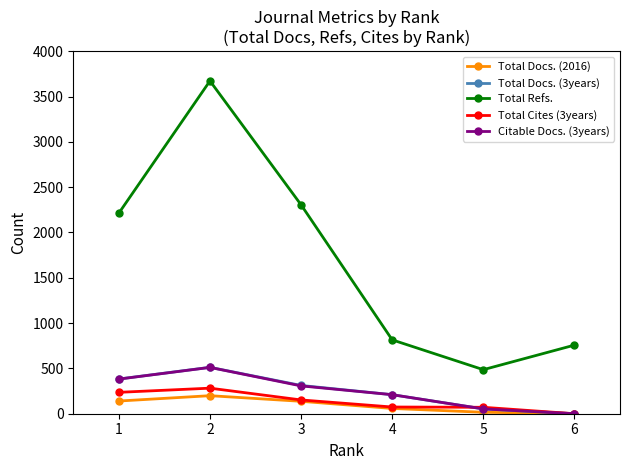

What is the total value across all series at 4?

1367